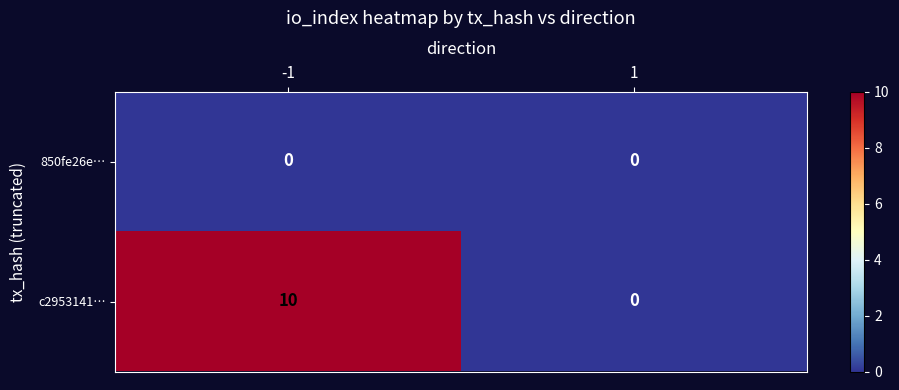

Which category has the highest value across all series?

-1